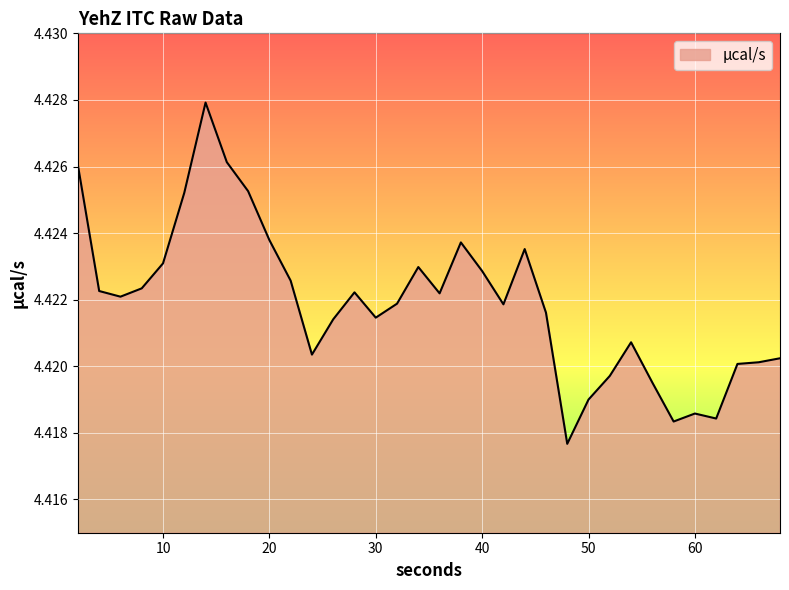

List the labels in order of value, largest first.

14, 16, 2, 18, 12, 20, 38, 44, 10, 34, 40, 22, 8, 4, 28, 36, 6, 32, 42, 46, 30, 26, 54, 24, 68, 66, 64, 52, 56, 50, 60, 62, 58, 48